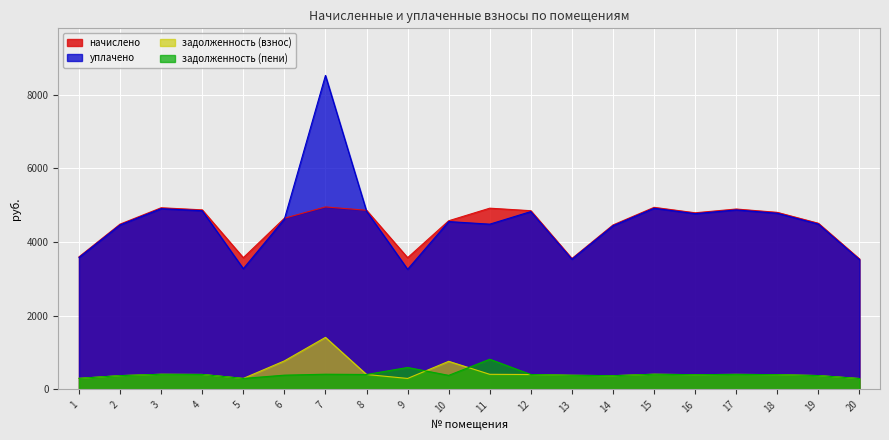

Count the number of categories in the chart.

20